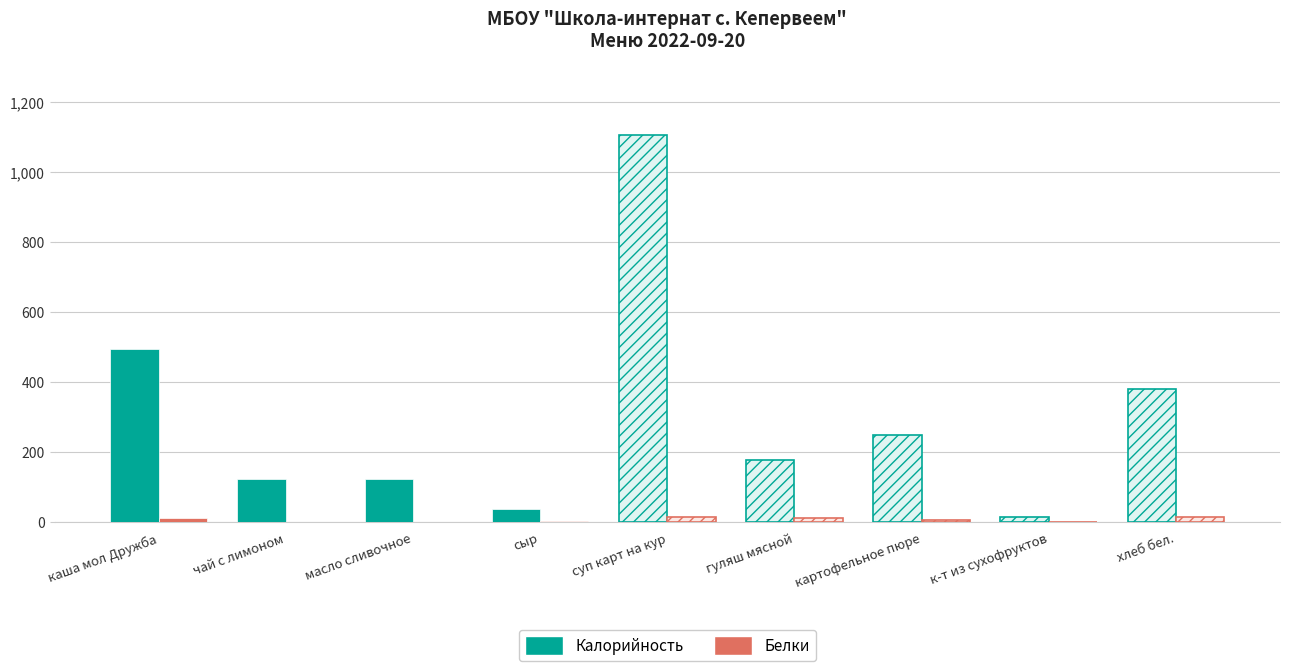

How many data points in Калорийность are above 176?

5